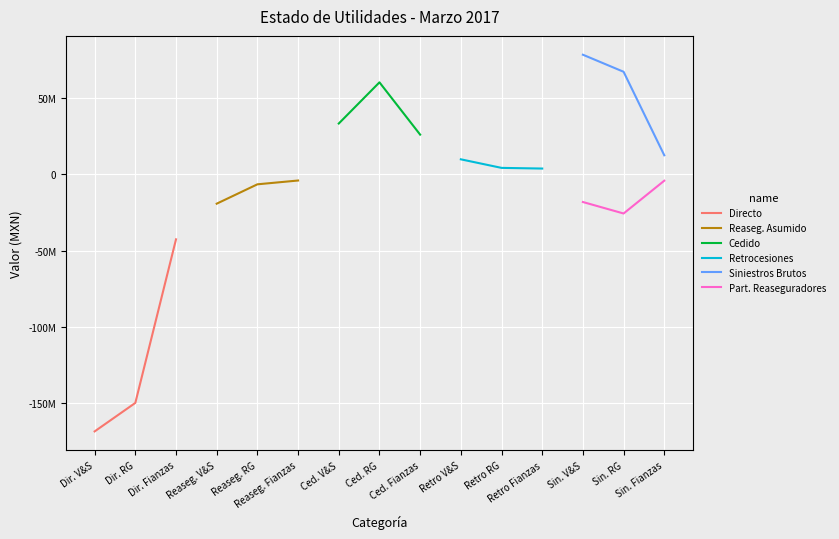

Is the value of Part. Reaseguradores at Sin. RG greater than the value of Siniestros Brutos at Sin. Fianzas?

No